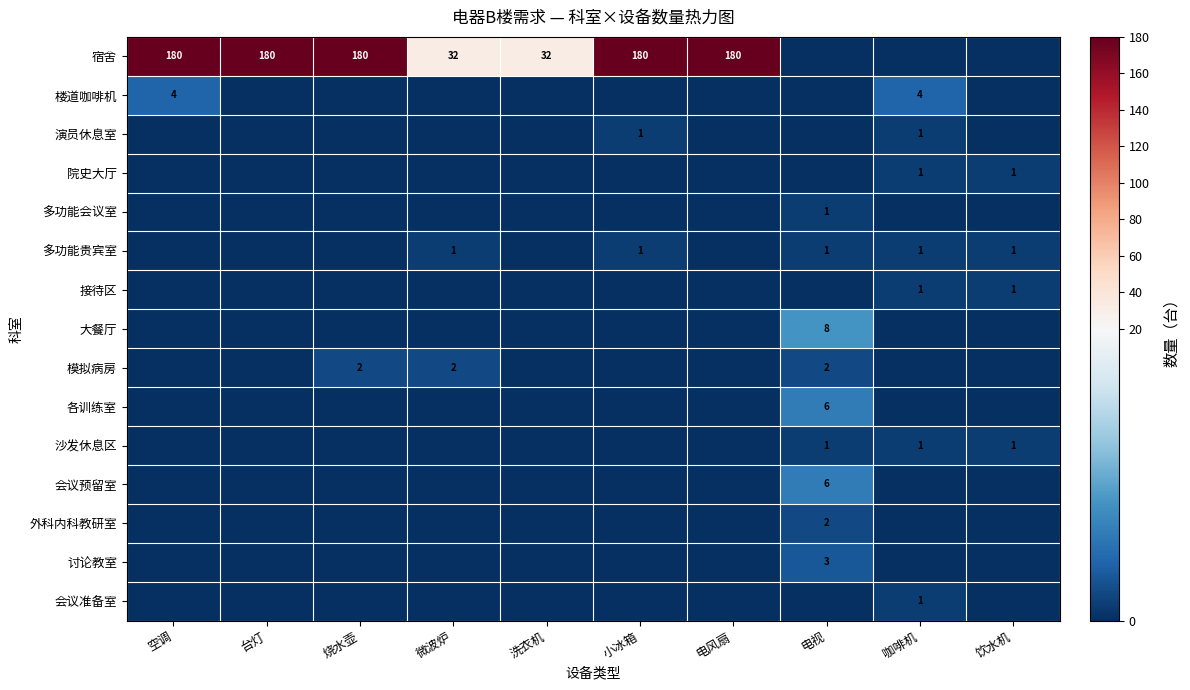

How many positive values does the 多功能贵宾室 series have?

5